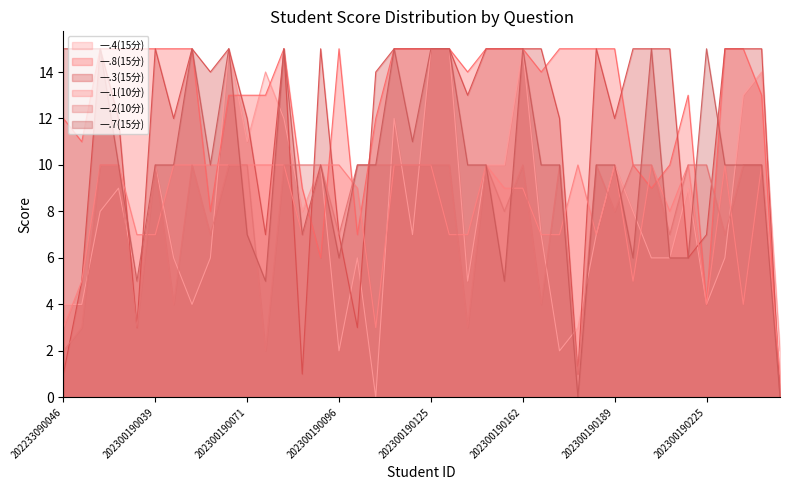

How many positive values does the 一.7(15分) series have?

38